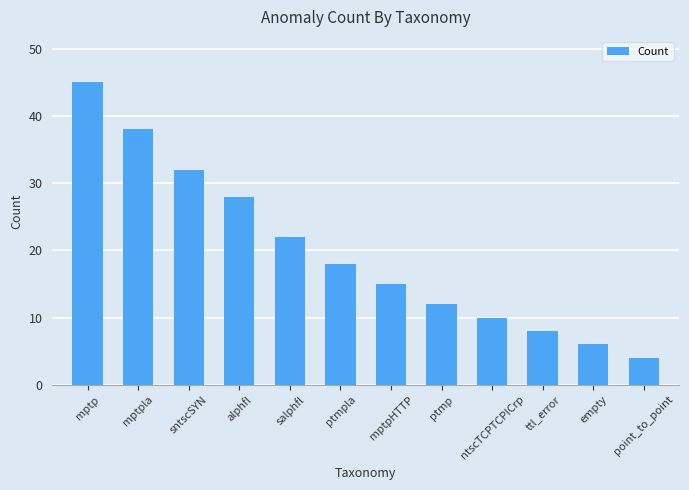

How many values are below 18?

6